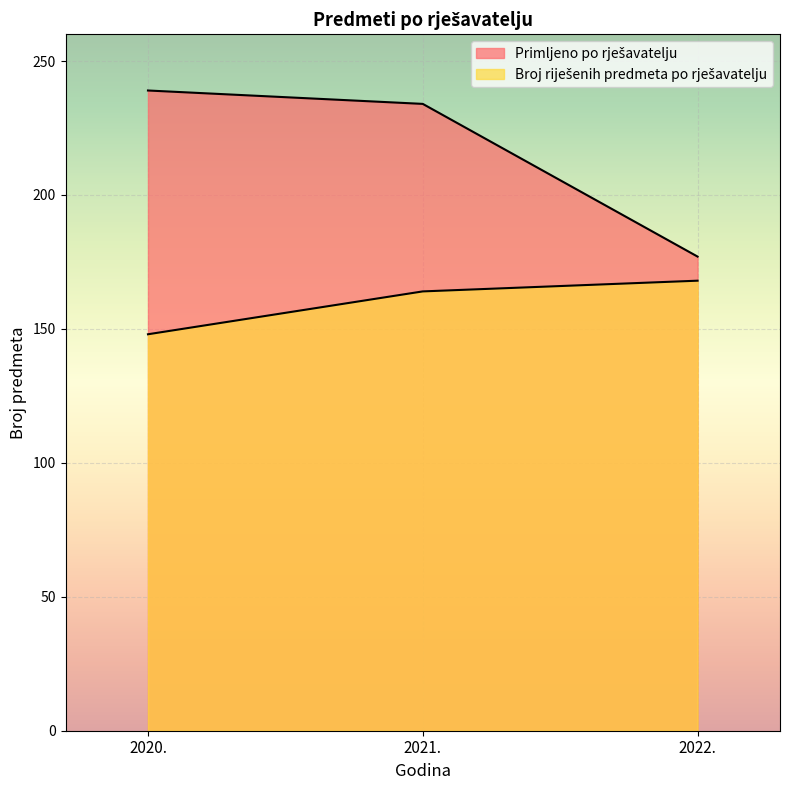

What is the highest value of the Primljeno po rješavatelju series?

239